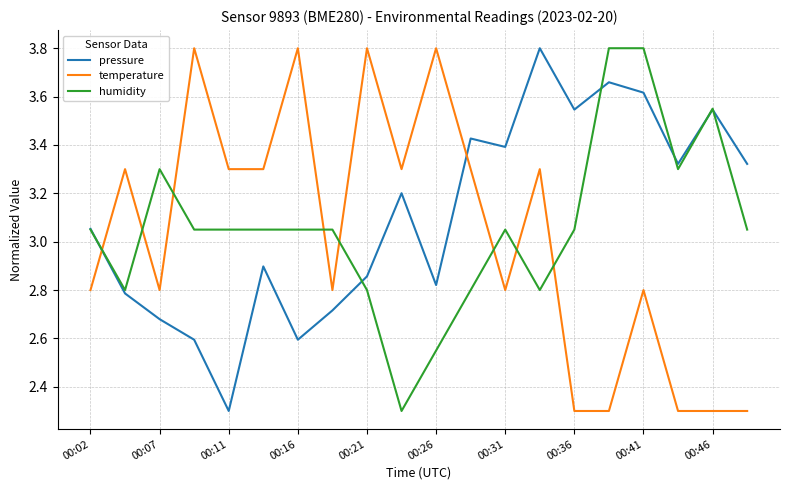

What is the maximum value shown in the chart?

3.8